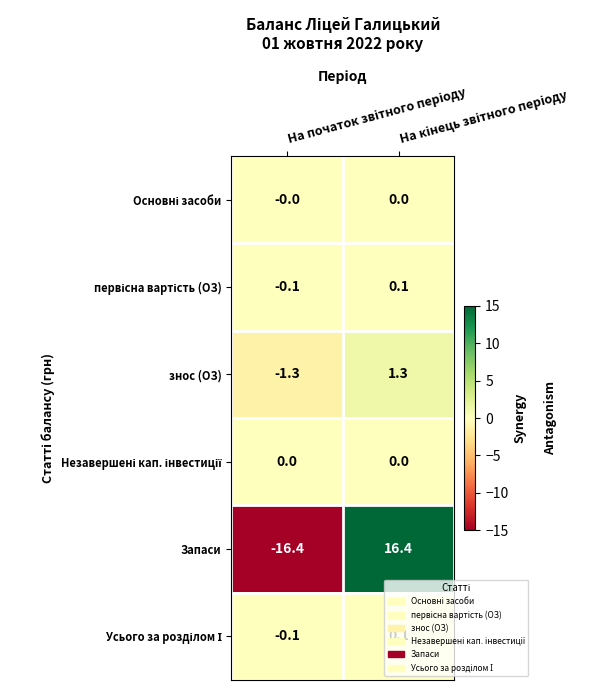

Which series has the largest range (max minus min)?

Запаси